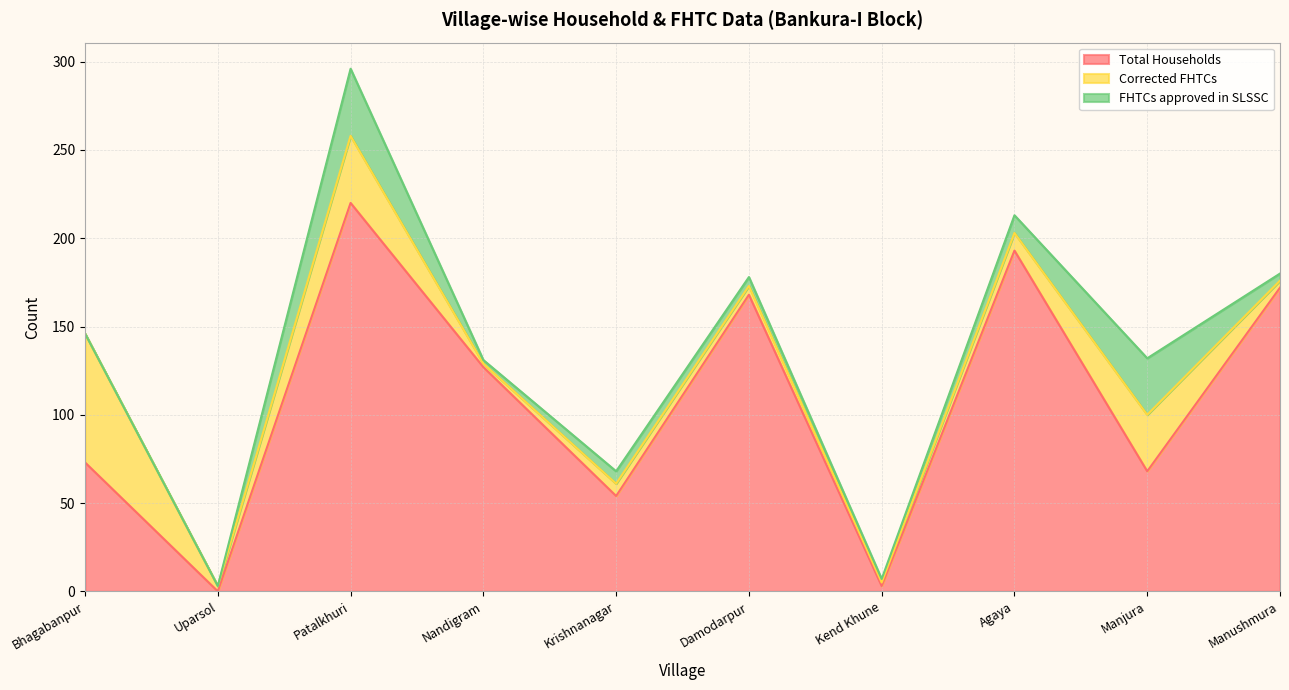

The value of FHTCs approved in SLSSC at Kend Khune is 2. True or false?

True